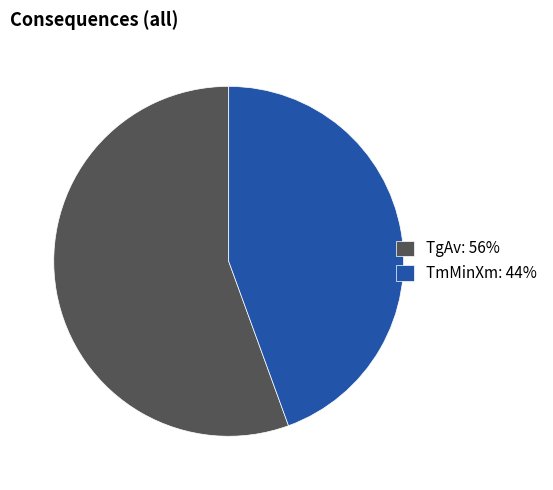

Between TmMinXm: 44% and TgAv: 56%, which is larger?

TgAv: 56%